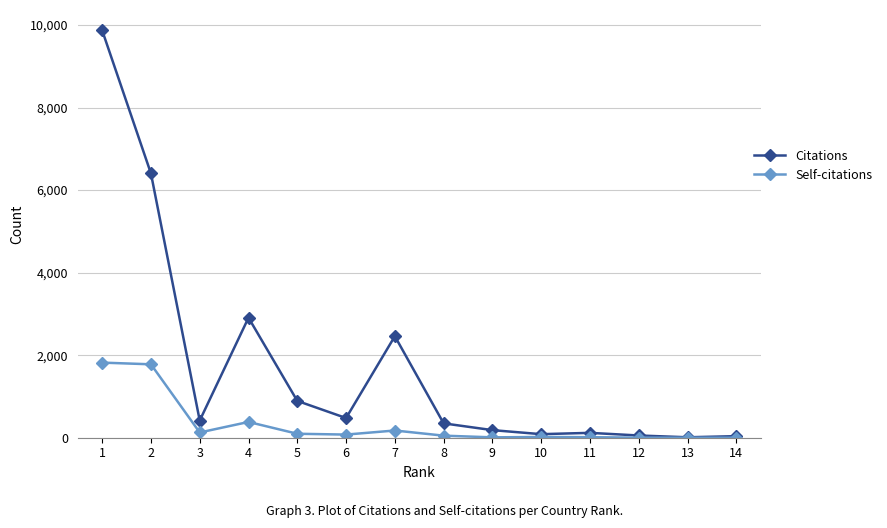

Where is the first local maximum for Citations?

4